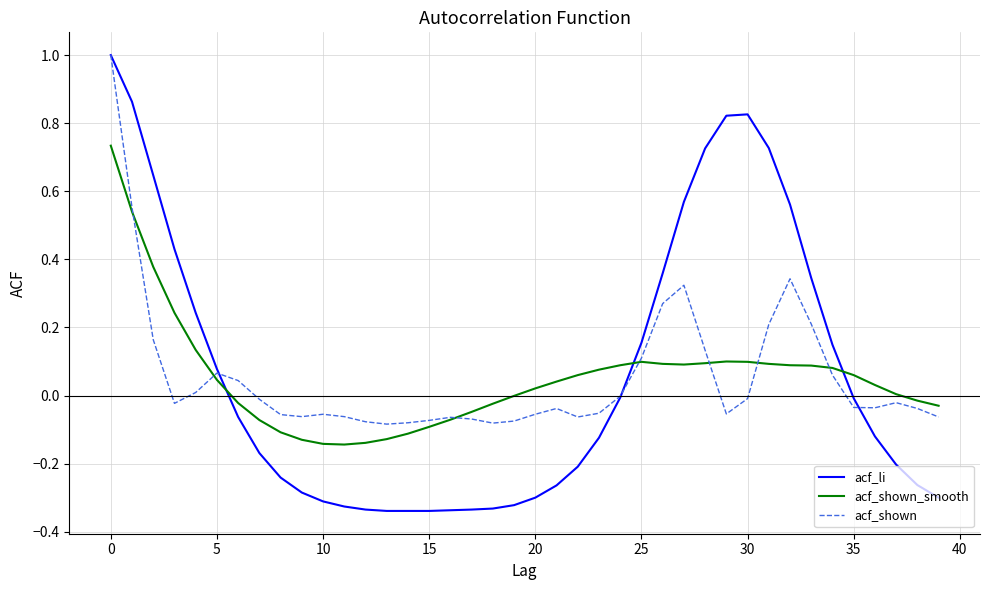

What is the maximum value shown in the chart?

1.0